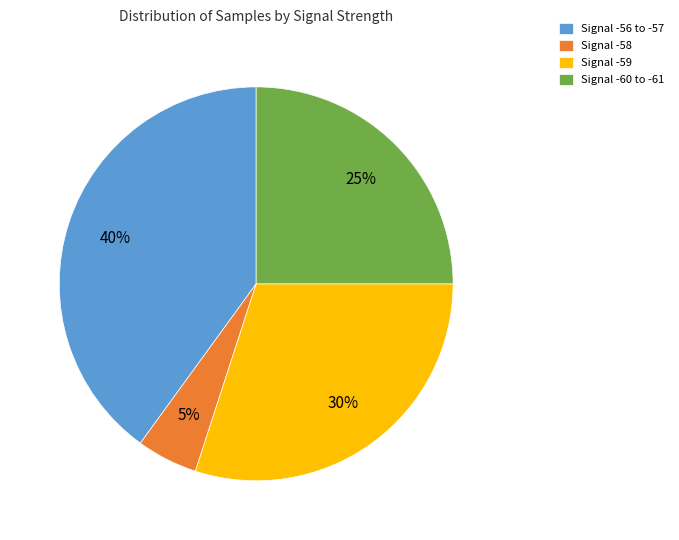

Combined, do Signal -59 and Signal -58 account for over 50%?

No